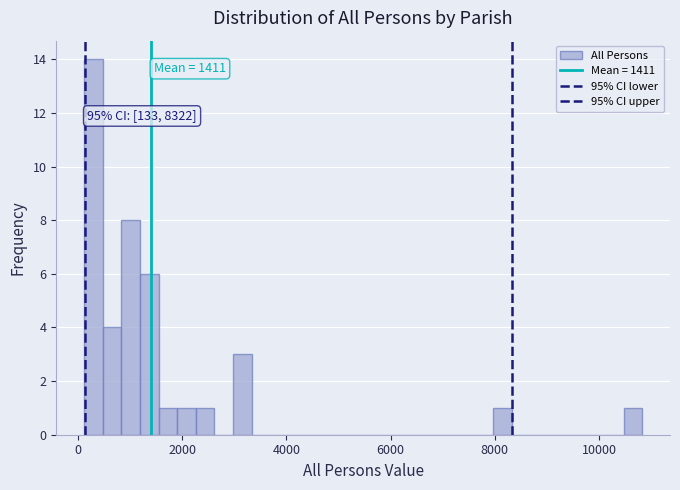

Around what value on the x-axis is the tallest bar? Give the approximate position of its centre, as read against the axis.

400